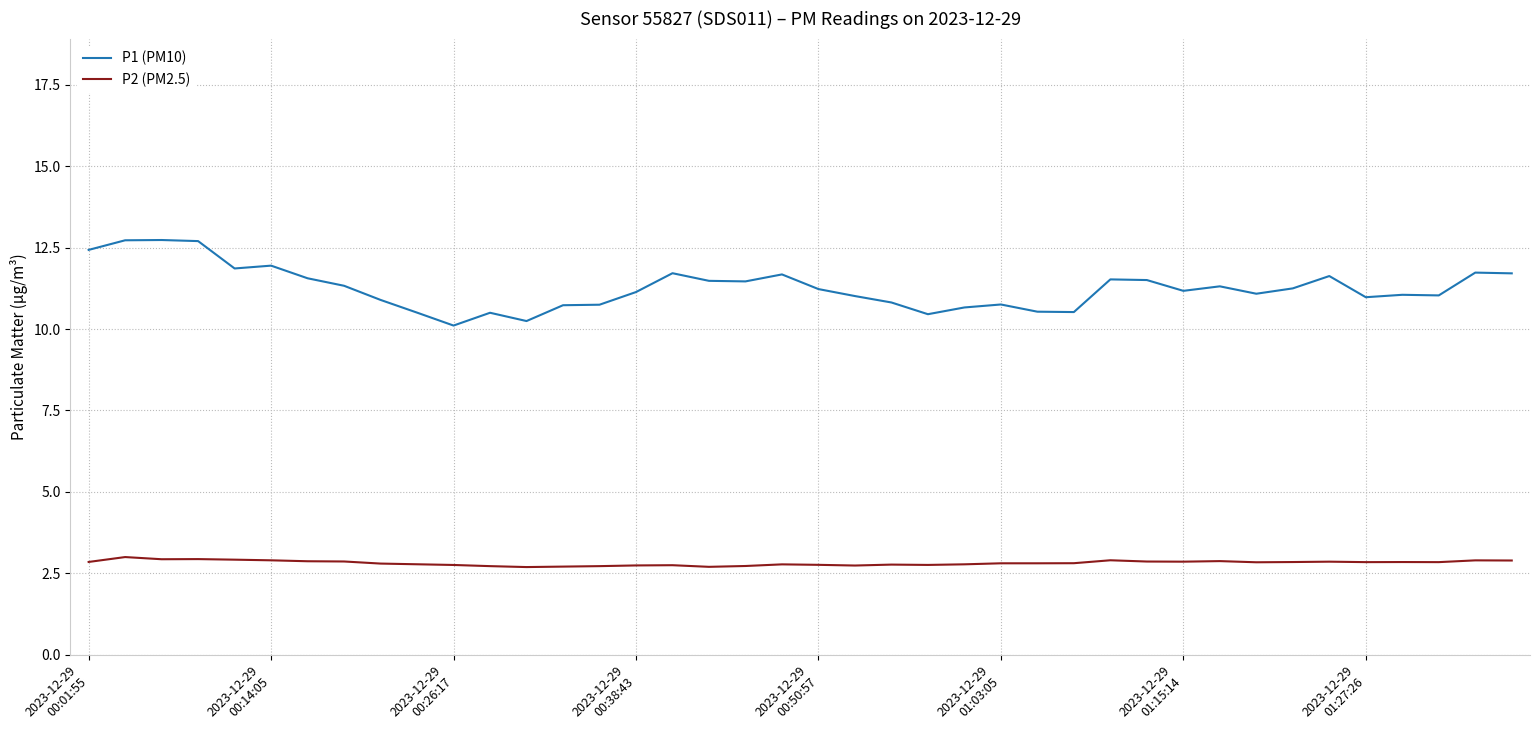

True or false: P2 (PM2.5) has more than 2 points higher than both neighbors.

True